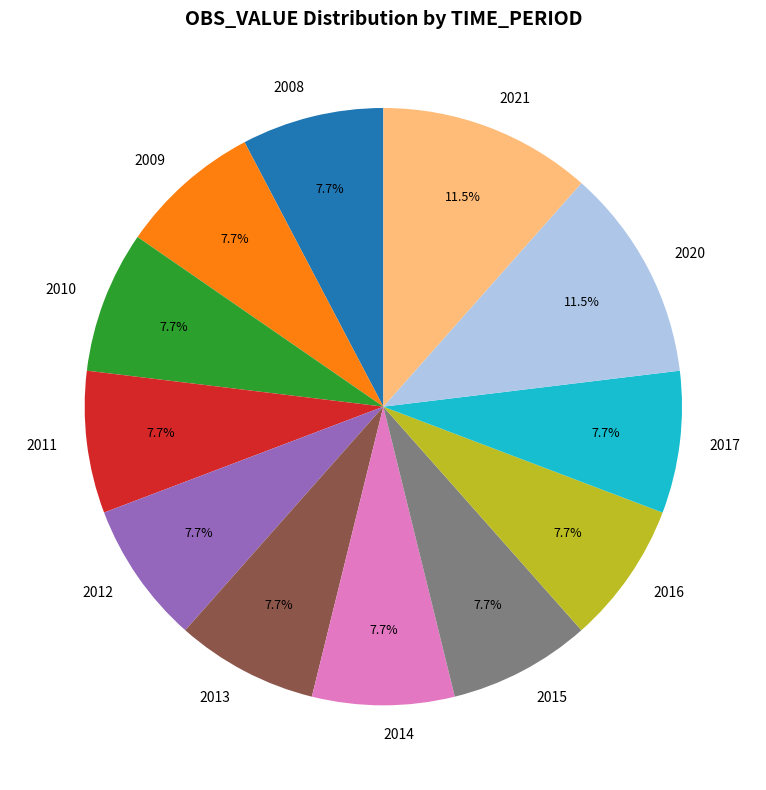

What percentage is the 2009 slice, to the nearest percent?

8%